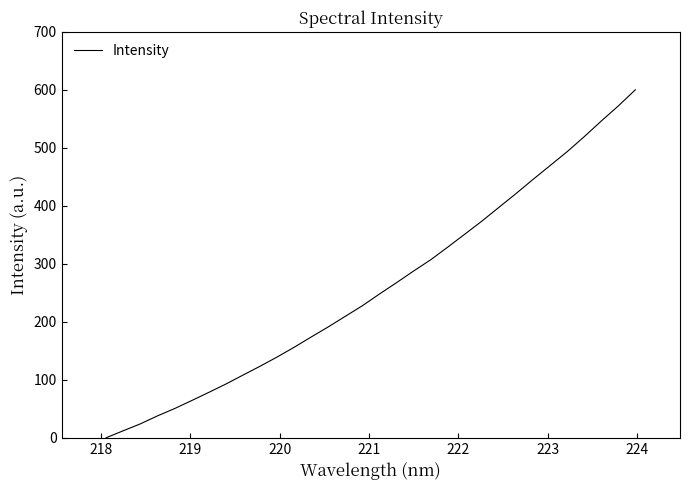

What is the maximum value shown in the chart?

600.0